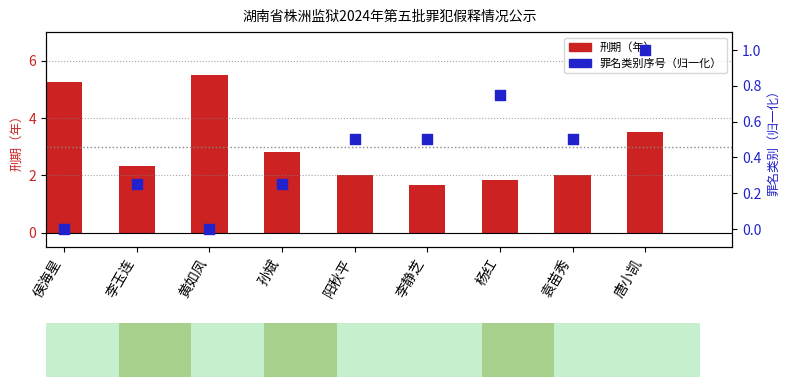

What are all the series names shown in the legend?

刑期（年）, 罪名类别序号（归一化）